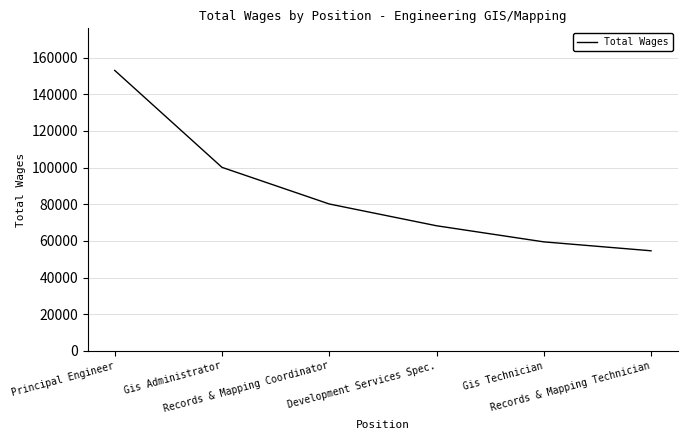

Approximately how many times larger is the value at Records & Mapping Coordinator compared to Development Services Spec.?

1.2